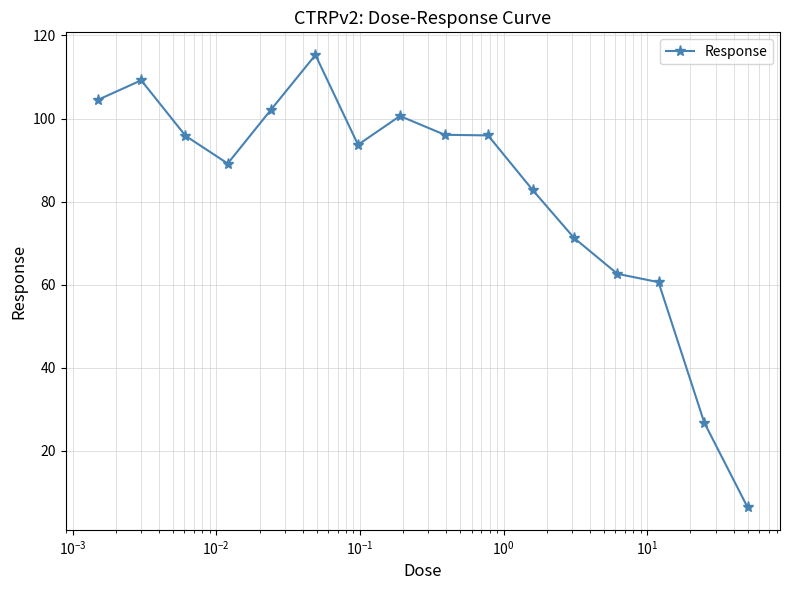

What is the value of the 15th point from the left?

26.8